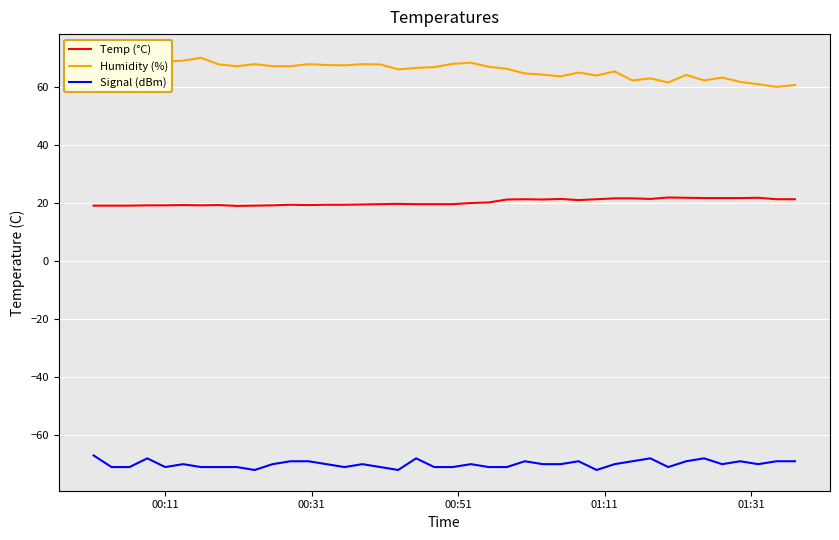

Rank the series by their average value, from highest to lowest.

Humidity (%), Temp (°C), Signal (dBm)